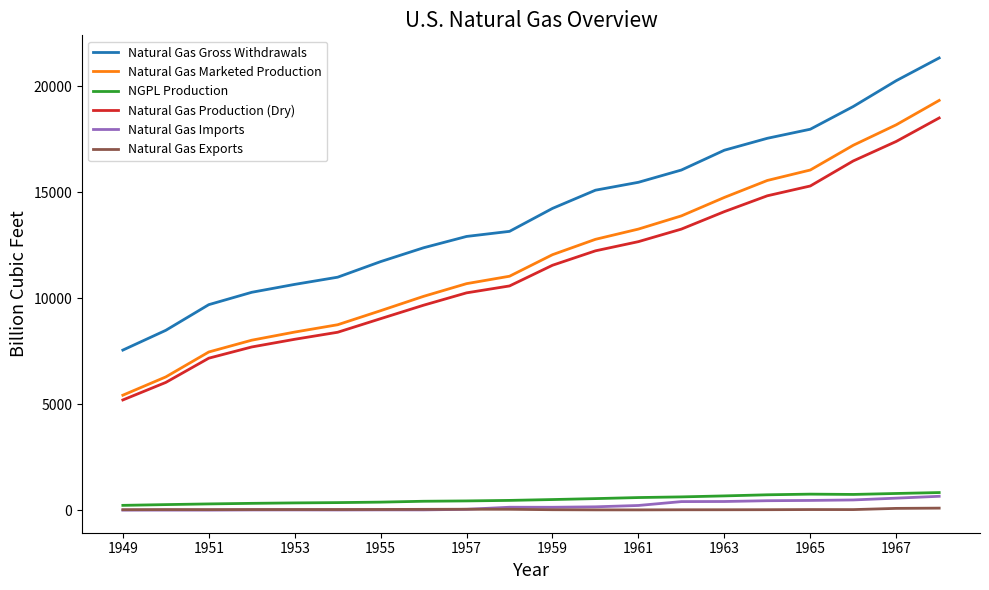

What is the maximum value shown in the chart?

21325.0